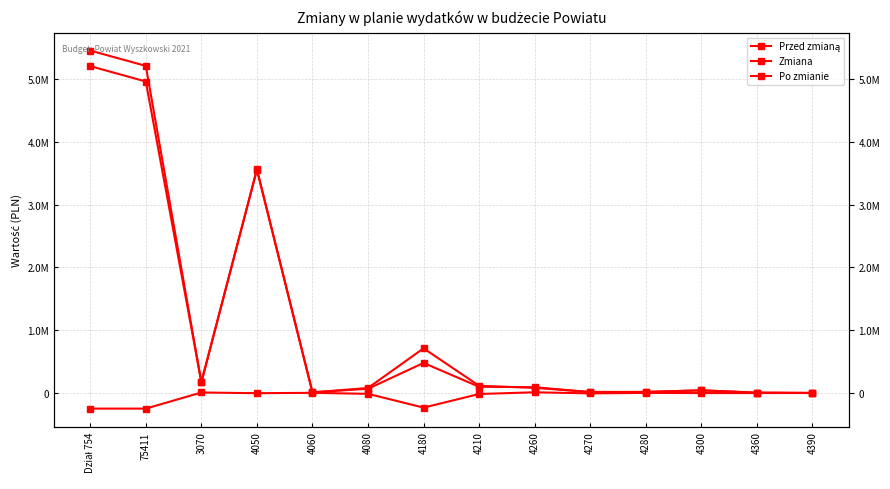

What is the label of the 4th point from the left?

4050